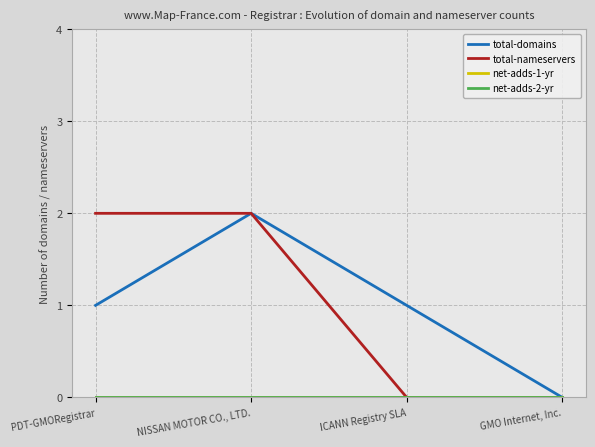

True or false: net-adds-2-yr and net-adds-1-yr intersect in this chart.

False